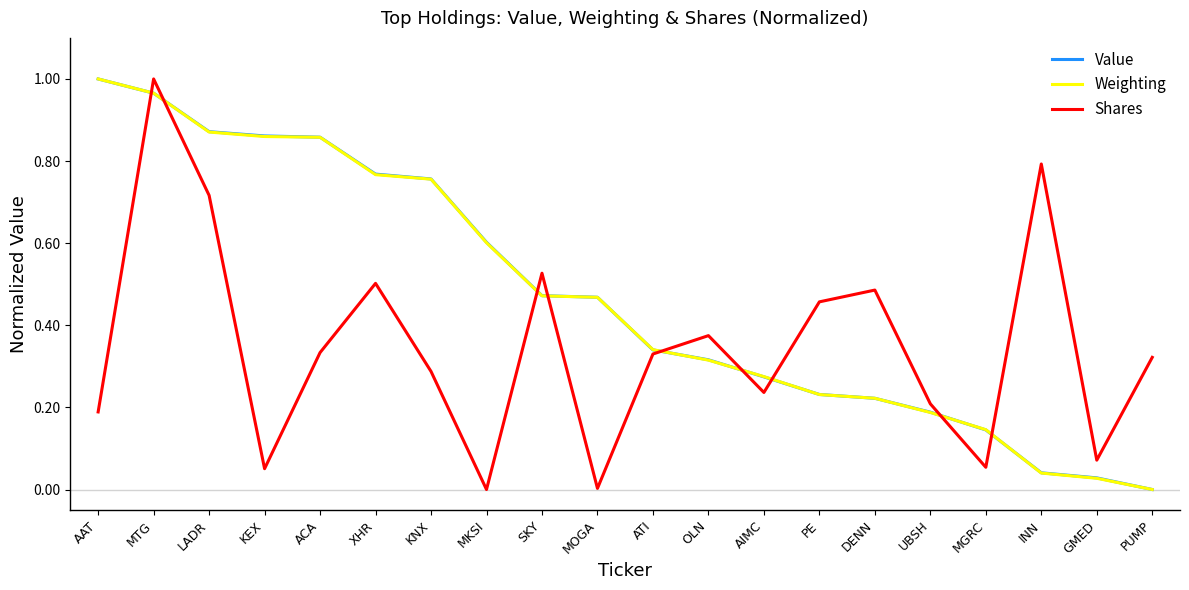

How many values in the Weighting series exceed 0?

19